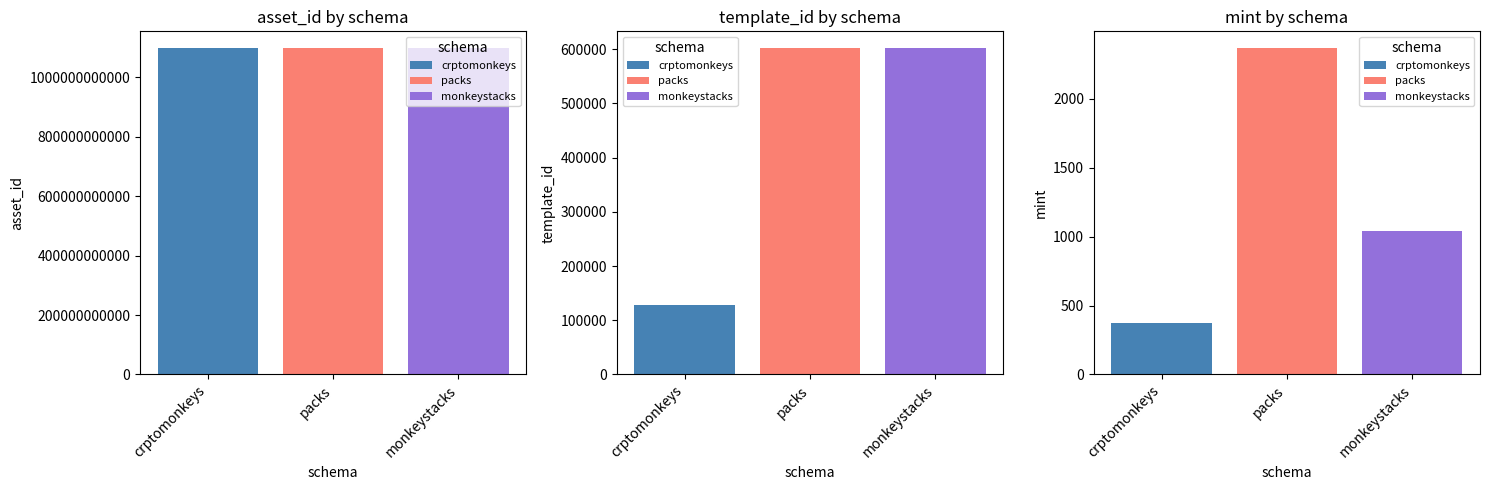

Count the mint values in the range 376 to 2371.

3